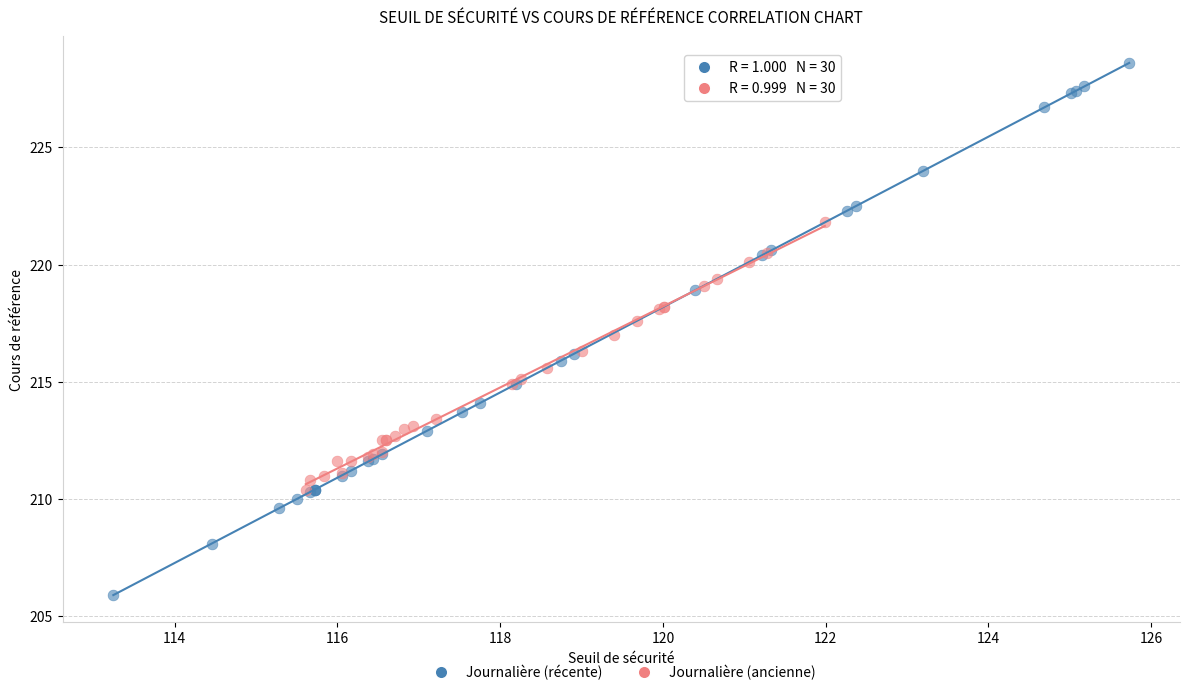

Which series contains the highest Y value?

Journalière (récente)